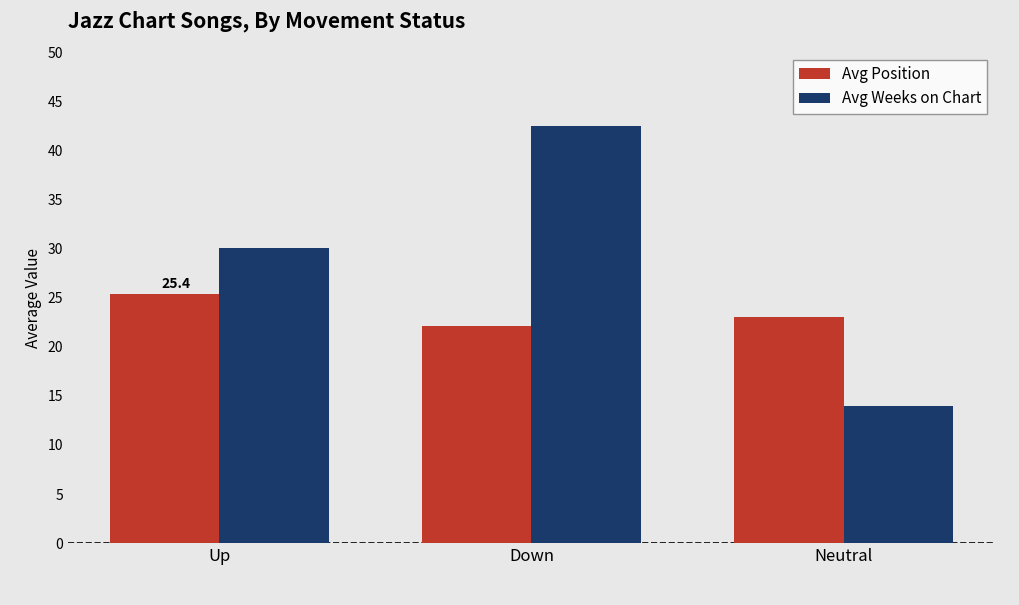

Reading left to right, transcribe all the data shown in this chart.

Avg Position: Up=25.4	Down=22.1	Neutral=23.0
Avg Weeks on Chart: Up=30.0	Down=42.5	Neutral=14.0